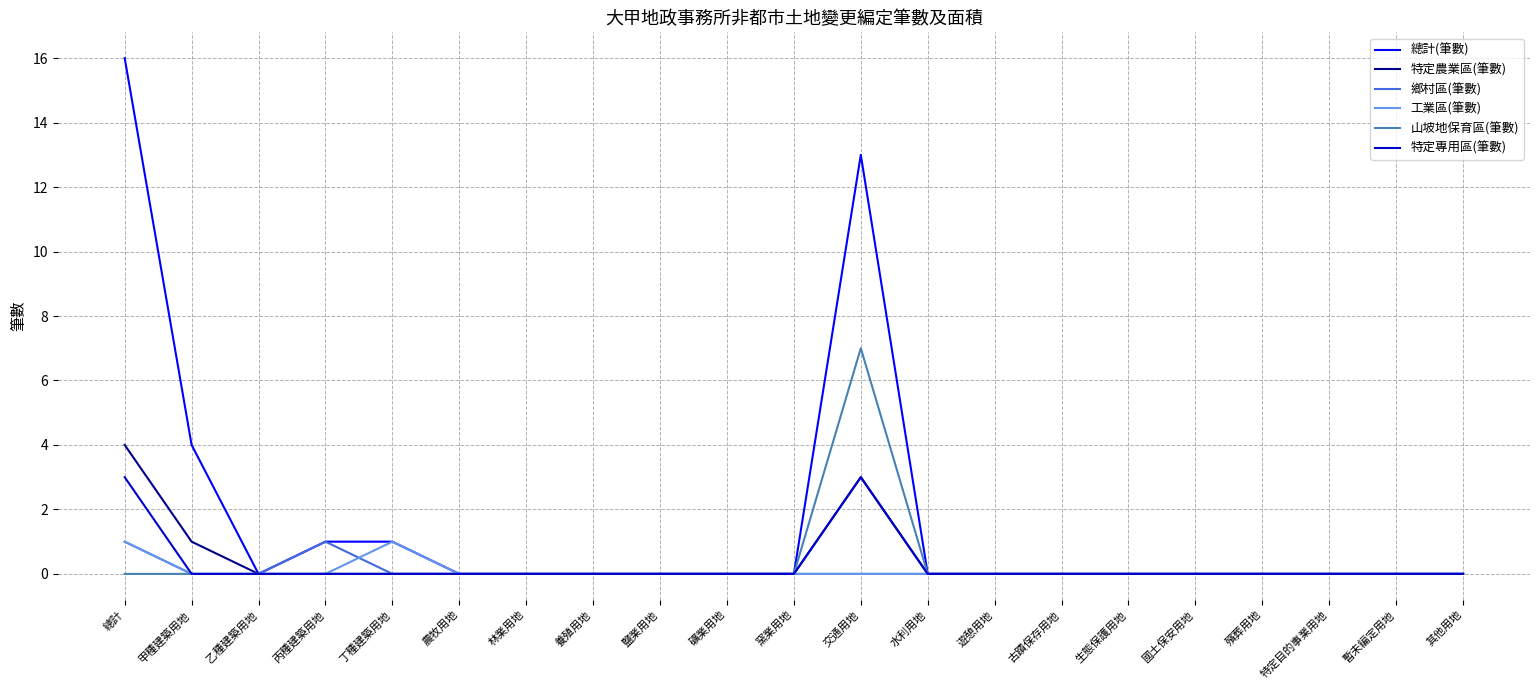

Is this an area chart (filled region under the line)?

No